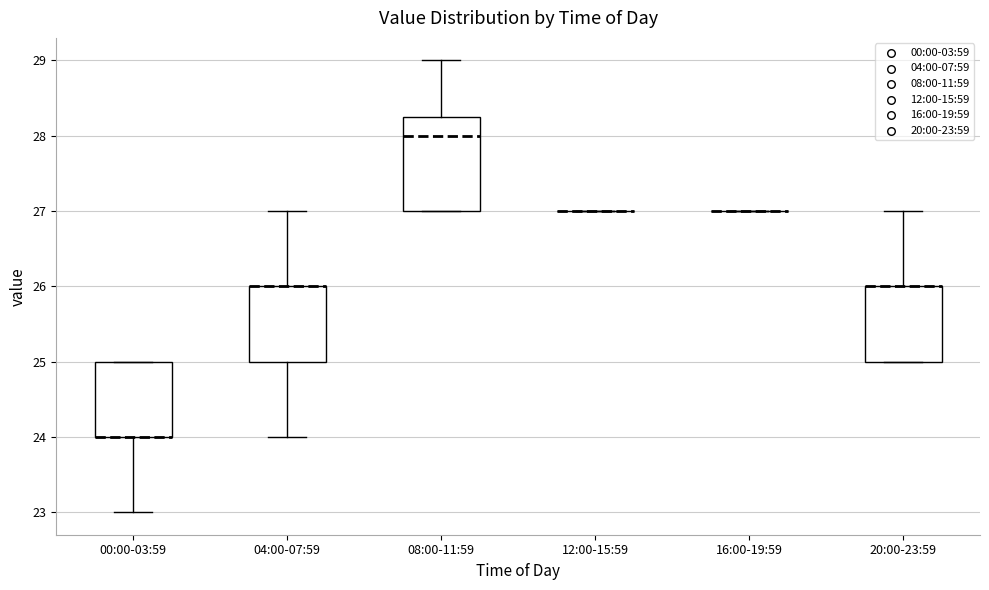

Reading left to right, transcribe this box plot: for each box, give where its median line is, the range the box spans, and where its two whiskers end, as read against the y-axis. The values are not printed on the chart, so give them approximately, as read against the axis.

00:00-03:59: median 24.0 (drawn on the box's lower edge), box 24.0 to 25.0, whiskers 23.0 to 25.0
04:00-07:59: median 26.0 (drawn on the box's upper edge), box 25.0 to 26.0, whiskers 24.0 to 27.0
08:00-11:59: median 28.0, box 27.0 to 28.3, whiskers 27.0 to 29.0
12:00-15:59: box collapsed to a line at 27.0, whiskers 27.0 to 27.0
16:00-19:59: box collapsed to a line at 27.0, whiskers 27.0 to 27.0
20:00-23:59: median 26.0 (drawn on the box's upper edge), box 25.0 to 26.0, whiskers 25.0 to 27.0